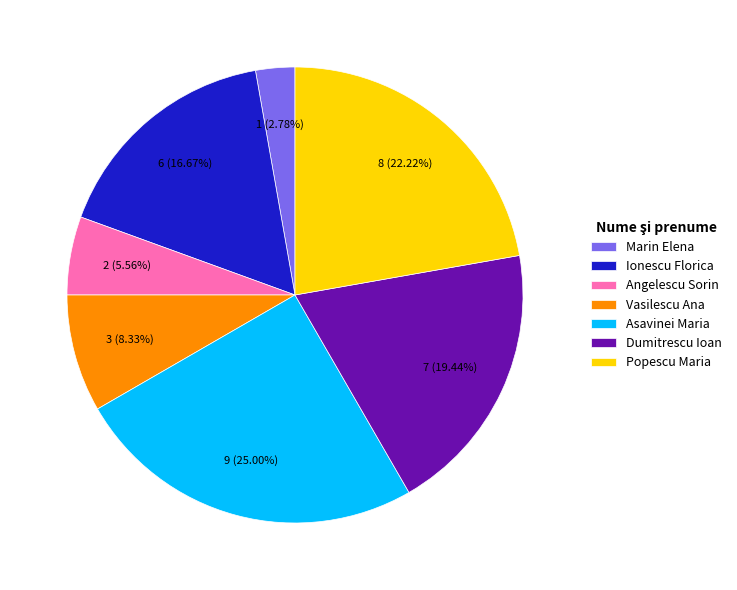

Is the sum of Ionescu Florica and Marin Elena greater than half?

No